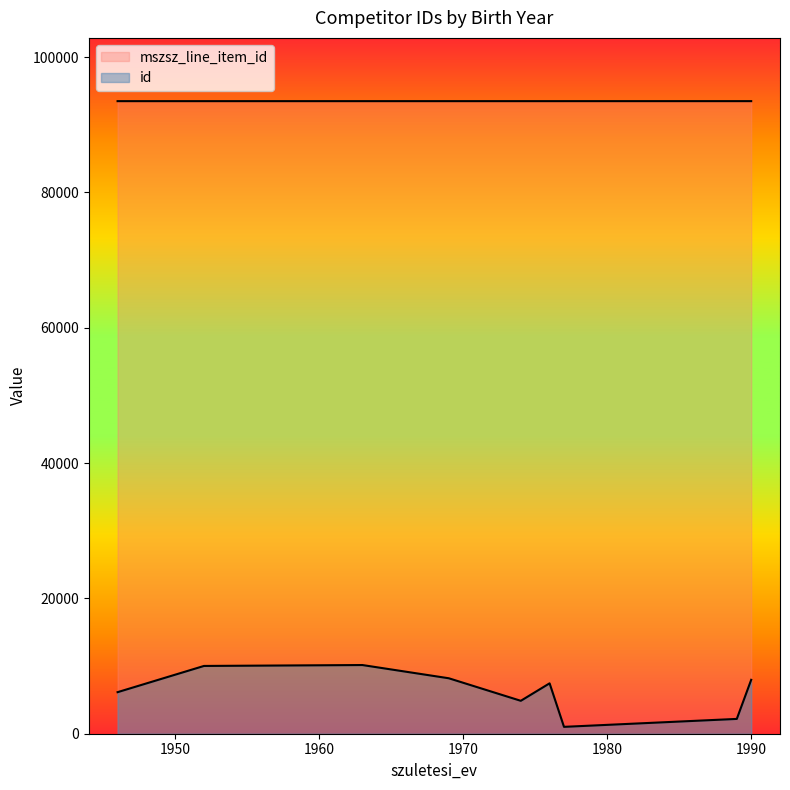

Is it true that mszsz_line_item_id equals 93497 at 1974?

True